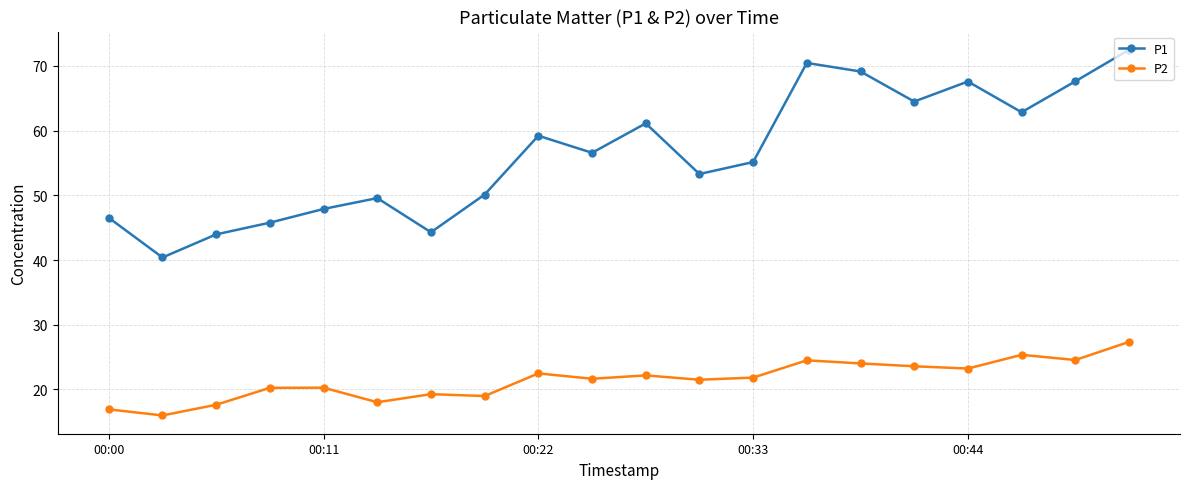

What are all the series names shown in the legend?

P1, P2